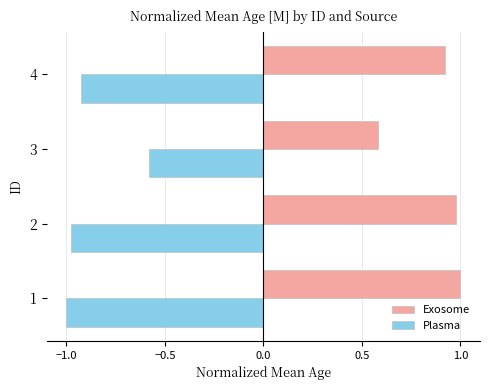

The value of Plasma at 4 is -0.5. True or false?

False